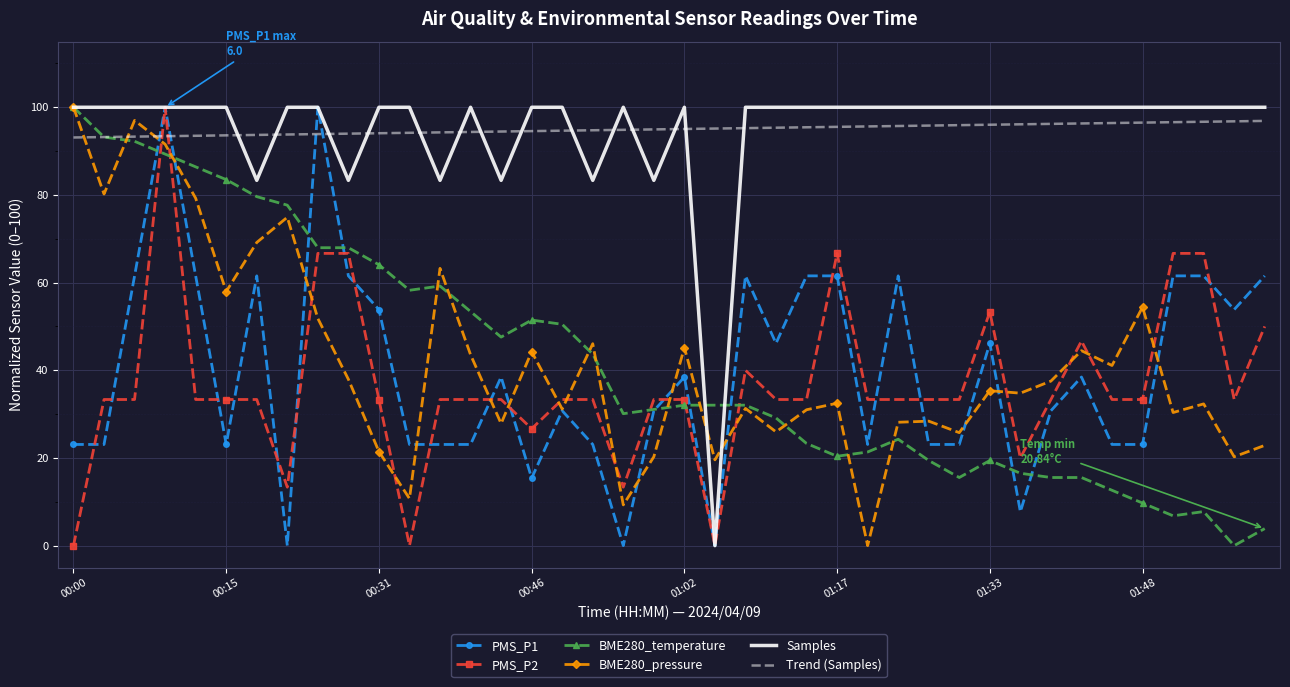

How many intersections are there between Samples and Trend (Samples)?

14